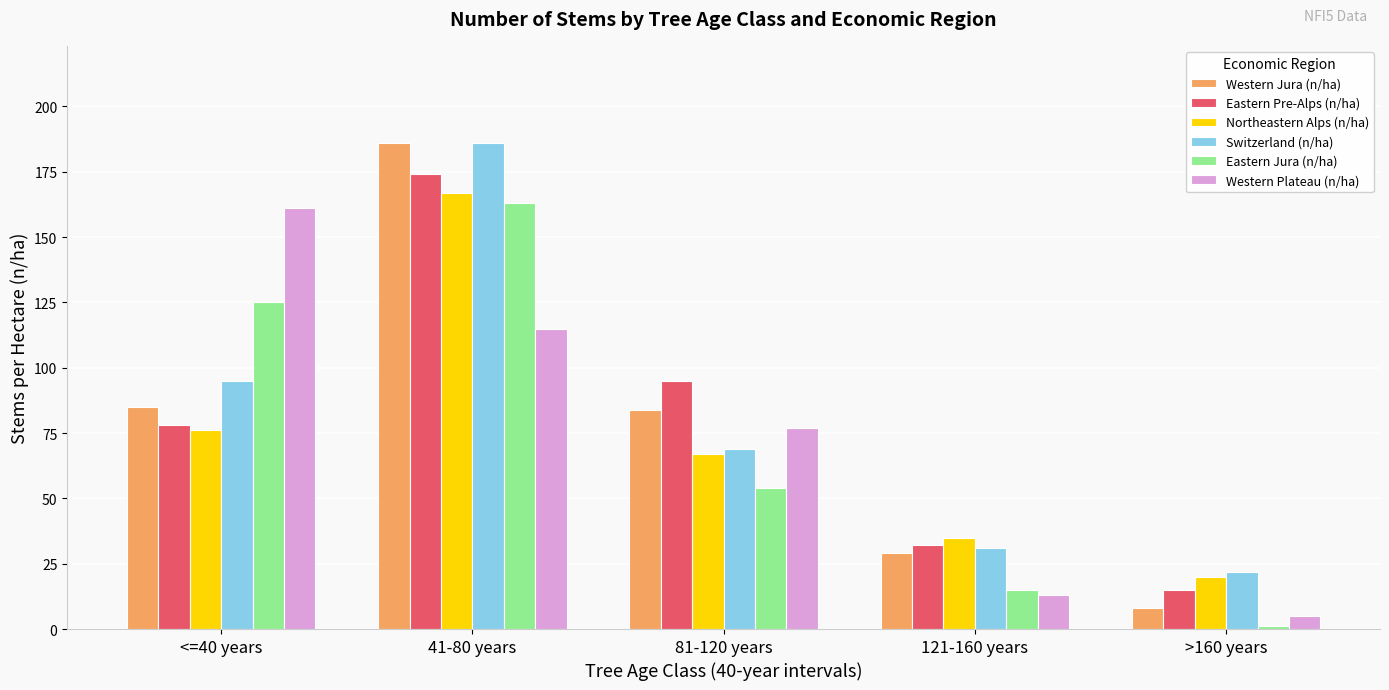

At how many categories does at least one series exceed 8?

5